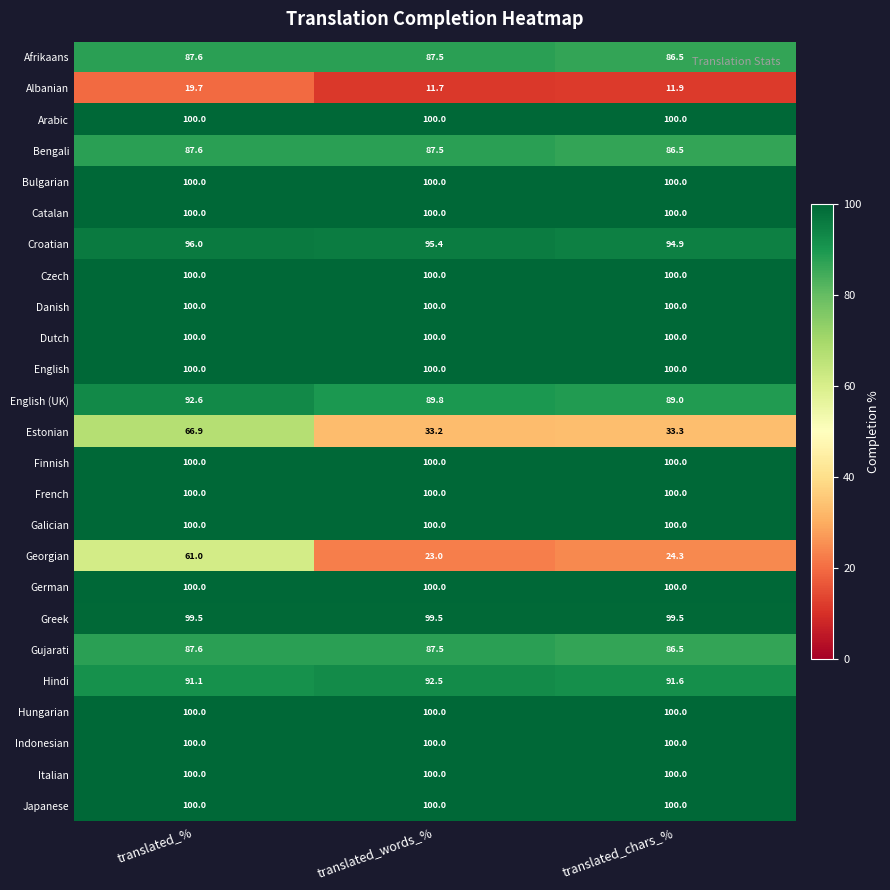

Which series changed the most between translated_% and translated_chars_%?

Georgian